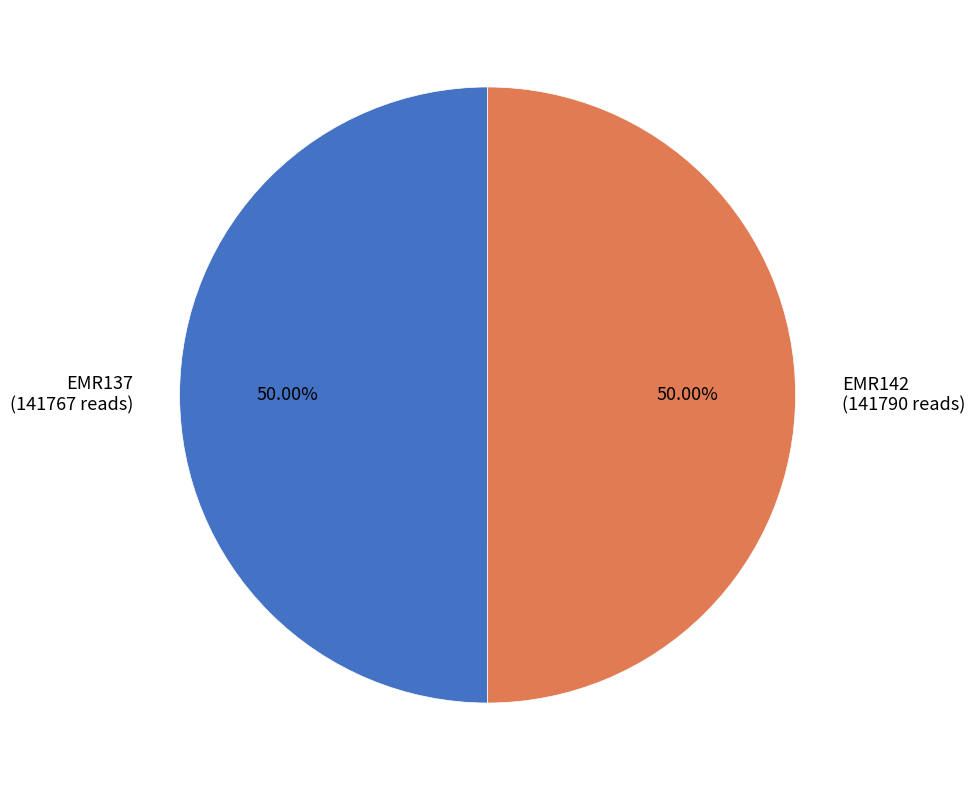

Approximately how many times larger is the value at EMR142 (141790 reads) compared to EMR137 (141767 reads)?

1.0